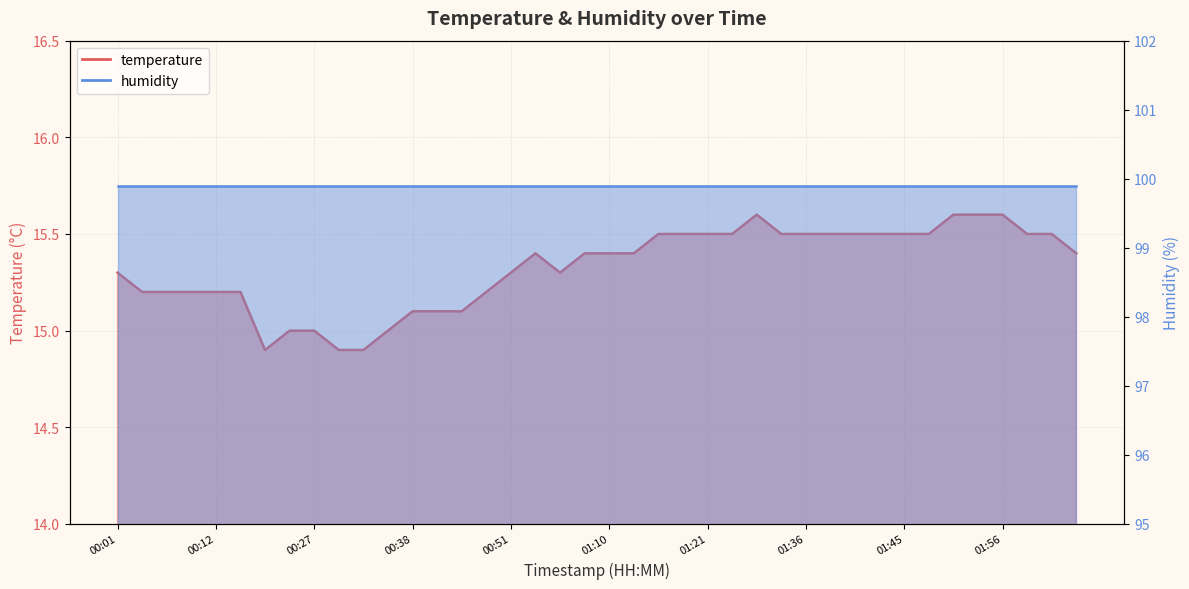

How many points are higher than both their immediate neighbors (excluding endpoints)?

2